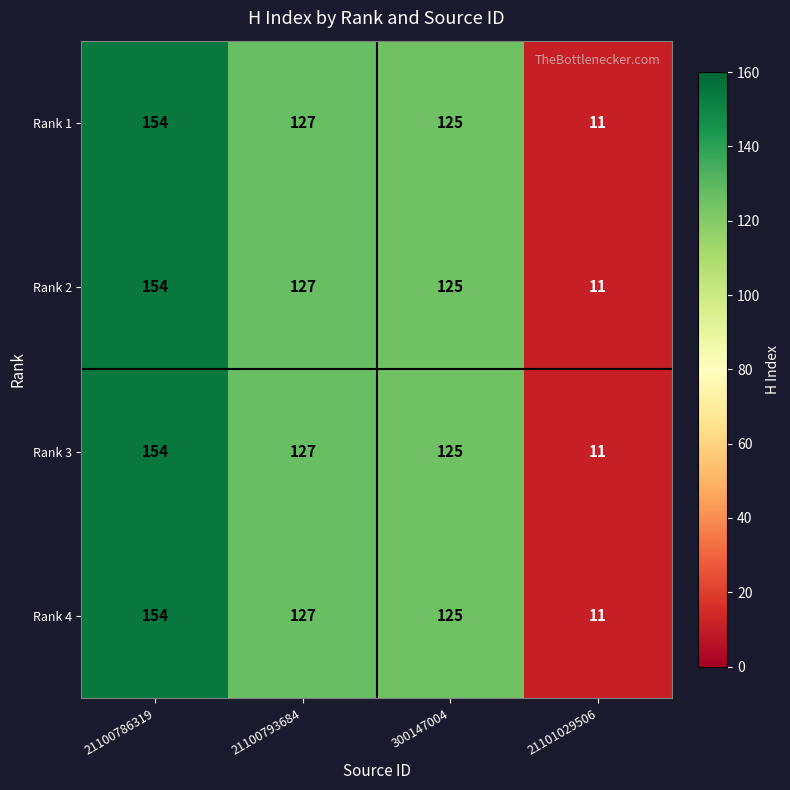

Count the number of data series in this chart.

4